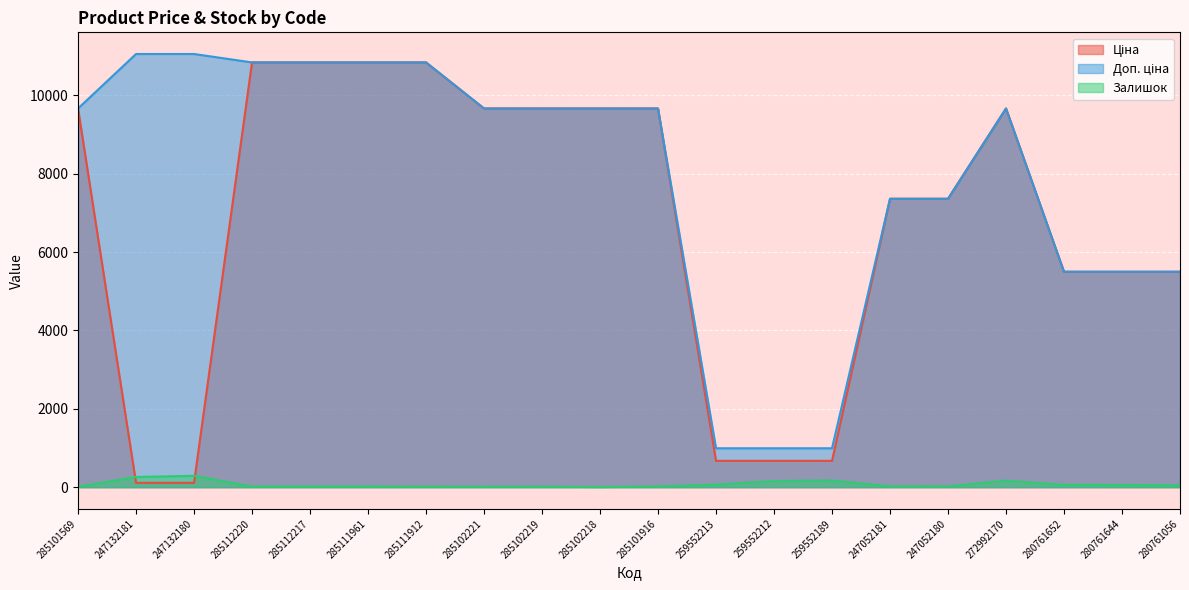

Is the value of Залишок at 280761644 greater than the value of Ціна at 285101569?

No